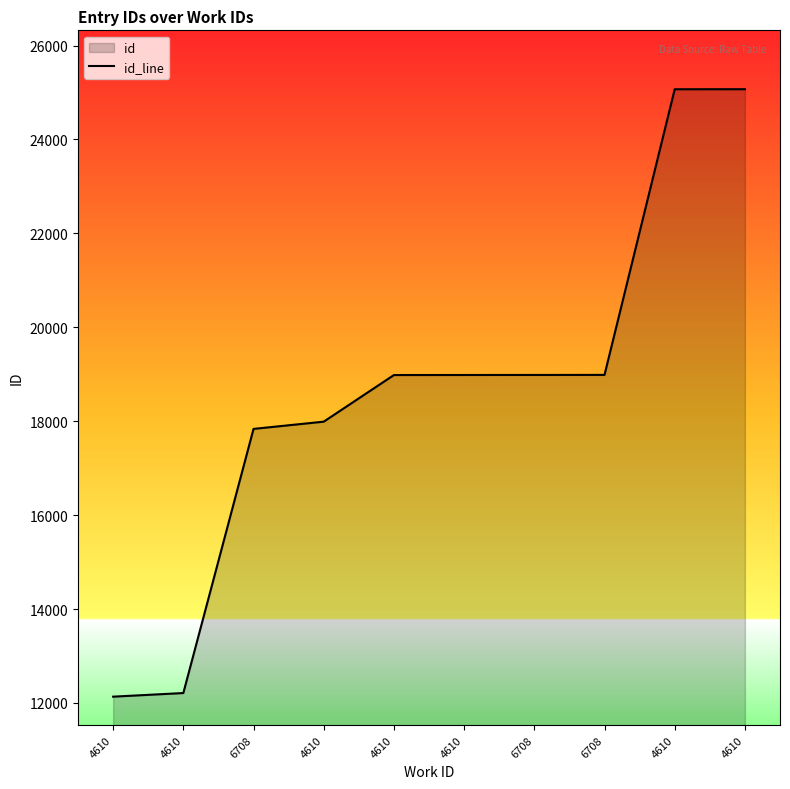

How many lines are shown in the chart?

1